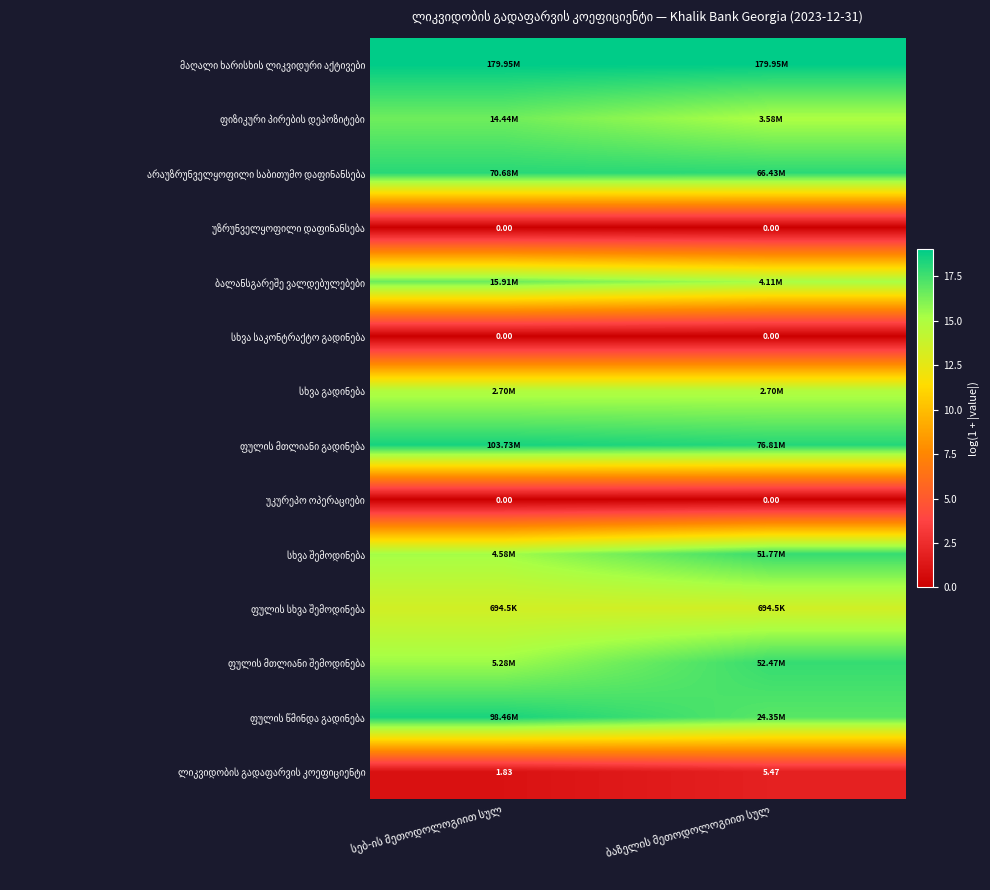

What is the spread (max minus min) of values at სებ-ის მეთოდოლოგიით სულ?

19.0